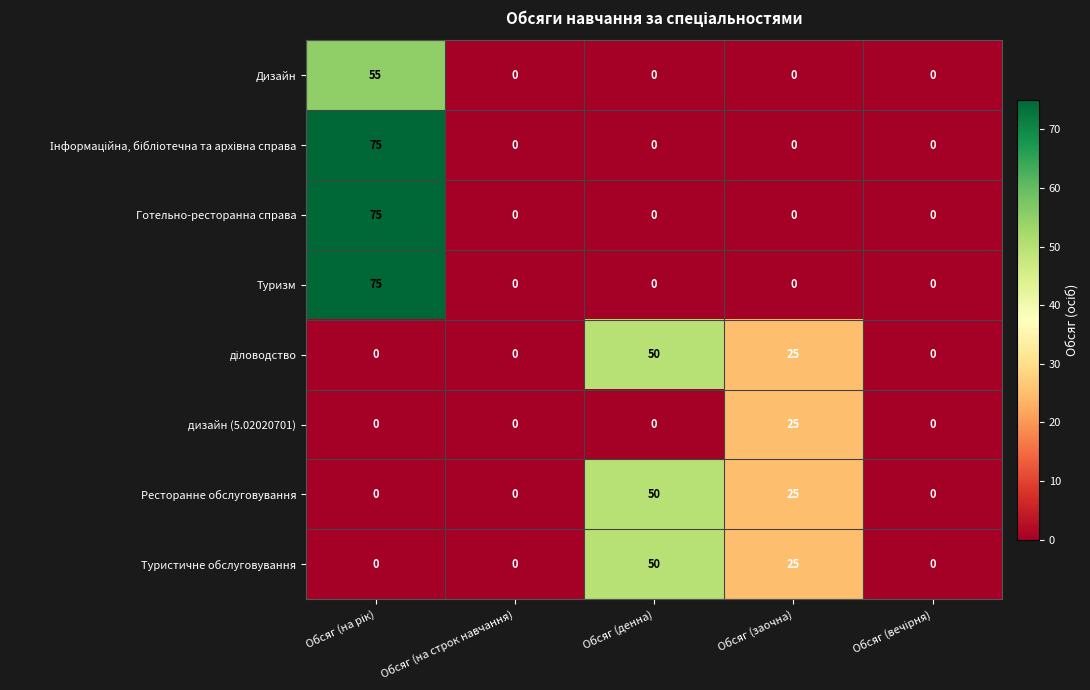

What is the difference between the maximum and second lowest values in the дизайн (5.02020701) series?

25